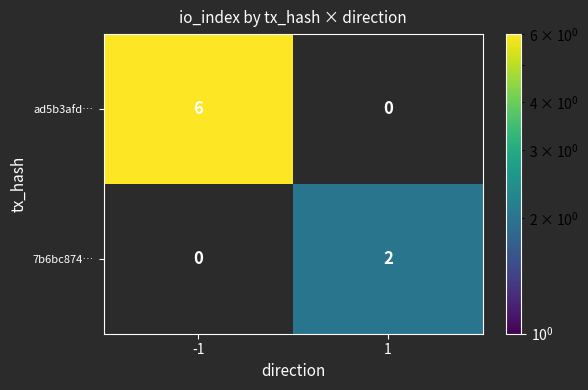

Is the value of 7b6bc874… at 1 greater than the value of ad5b3afd… at -1?

No